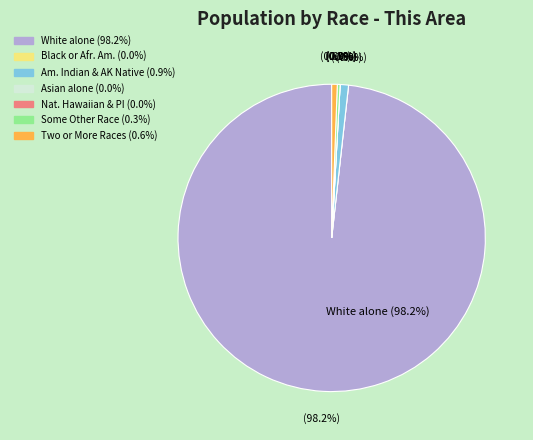

Is the sum of Native Hawaiian and Other Pacific and White alone greater than half?

Yes